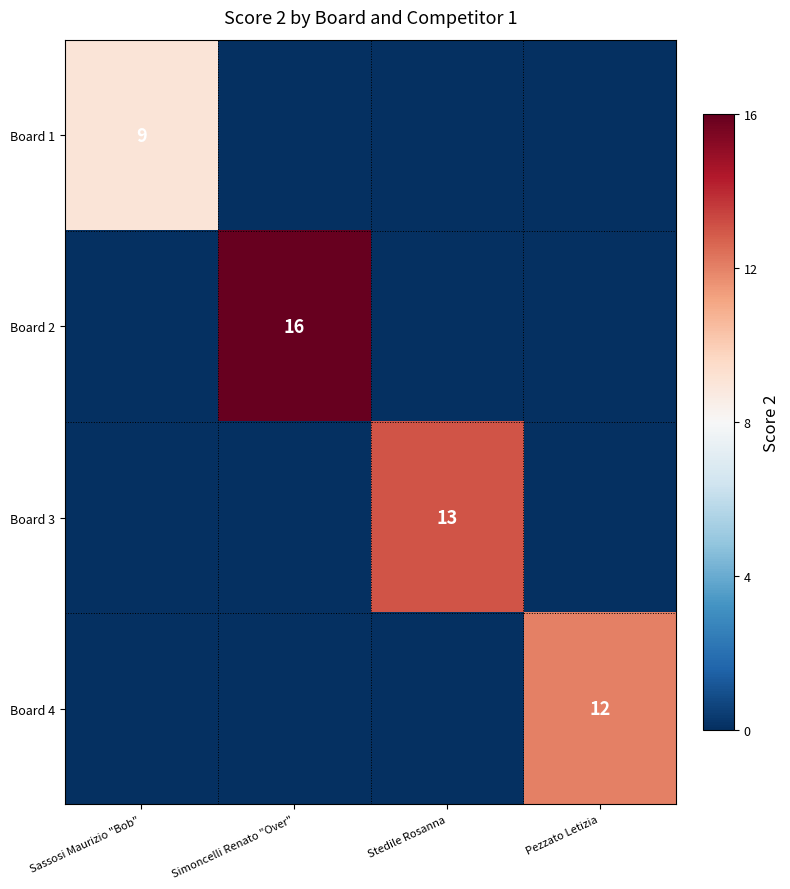

True or false: Board 4 has a value of 12 at Pezzato Letizia.

True